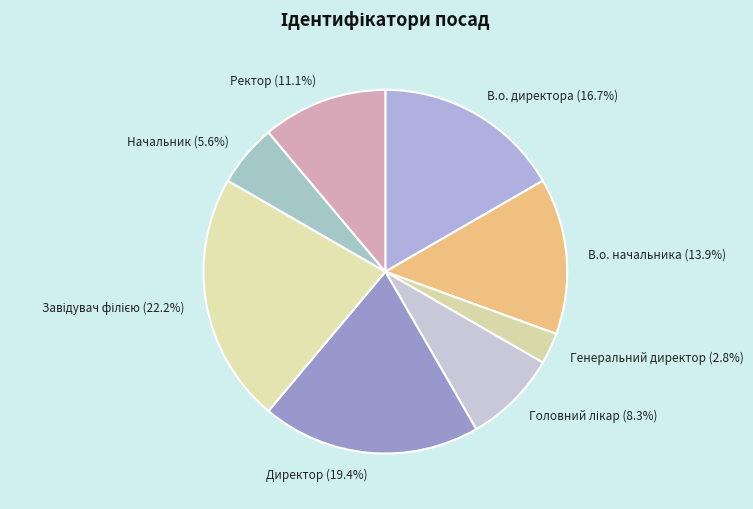

What percentage is the Директор slice, to the nearest percent?

19%